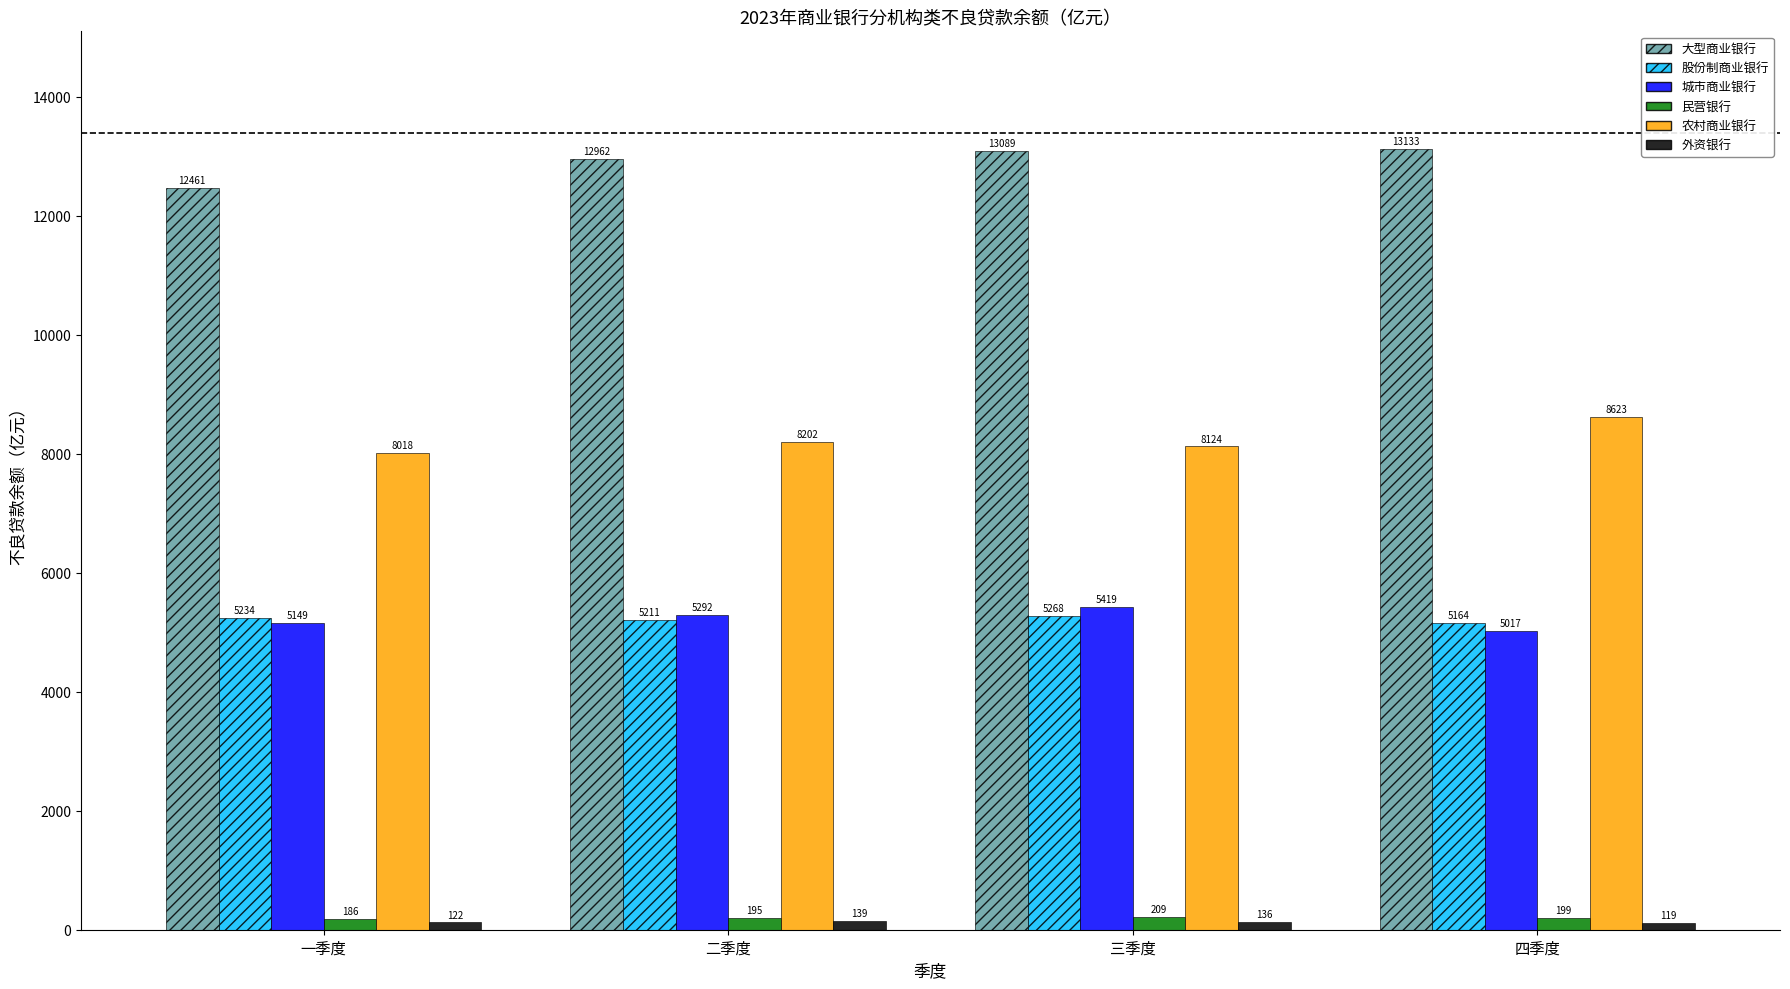

Which series has the largest total across all categories?

大型商业银行